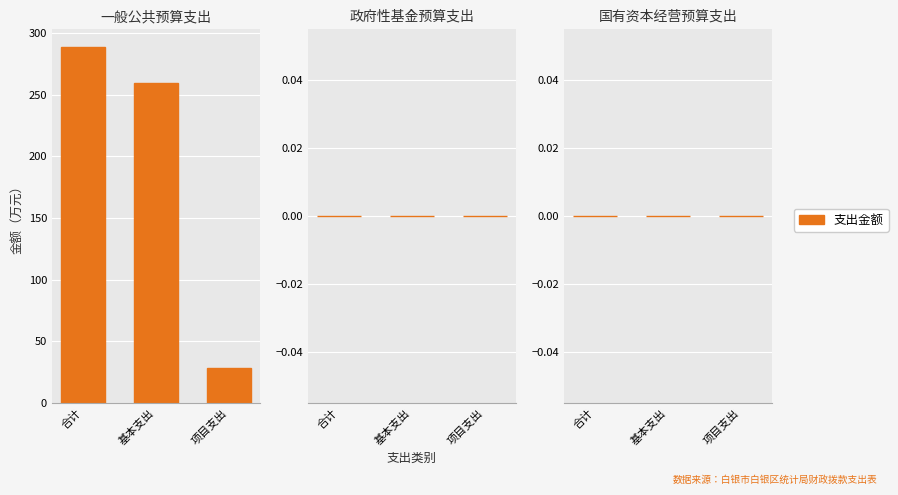

Reading left to right, list all the values displayed in this chart.

合计=288.7	基本支出=259.9	项目支出=28.8